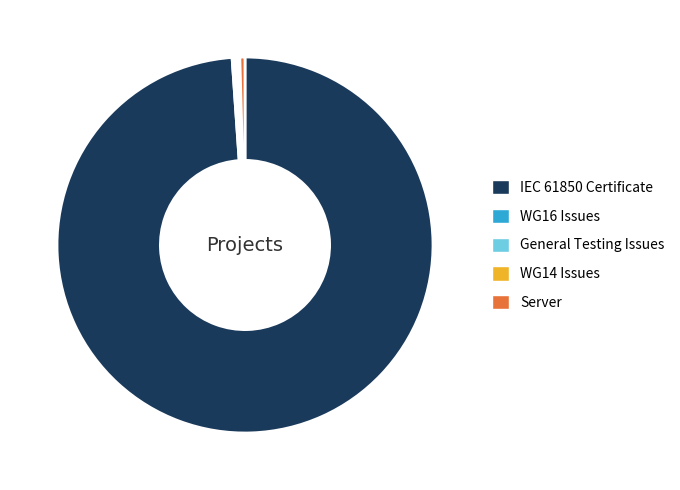

Is there a majority slice in this chart?

Yes